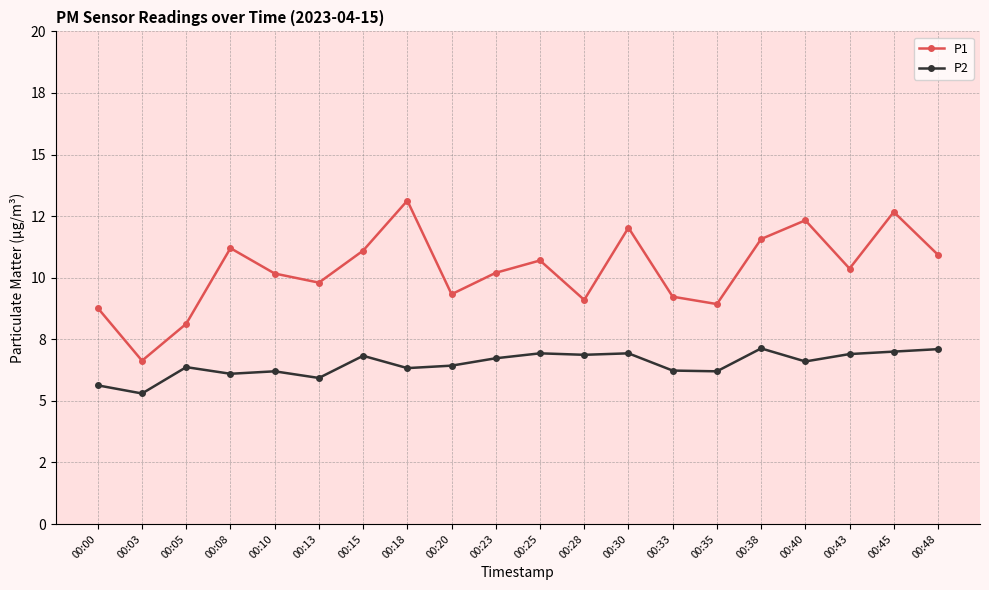

Is it true that P1 equals 10.9 at 00:48?

True